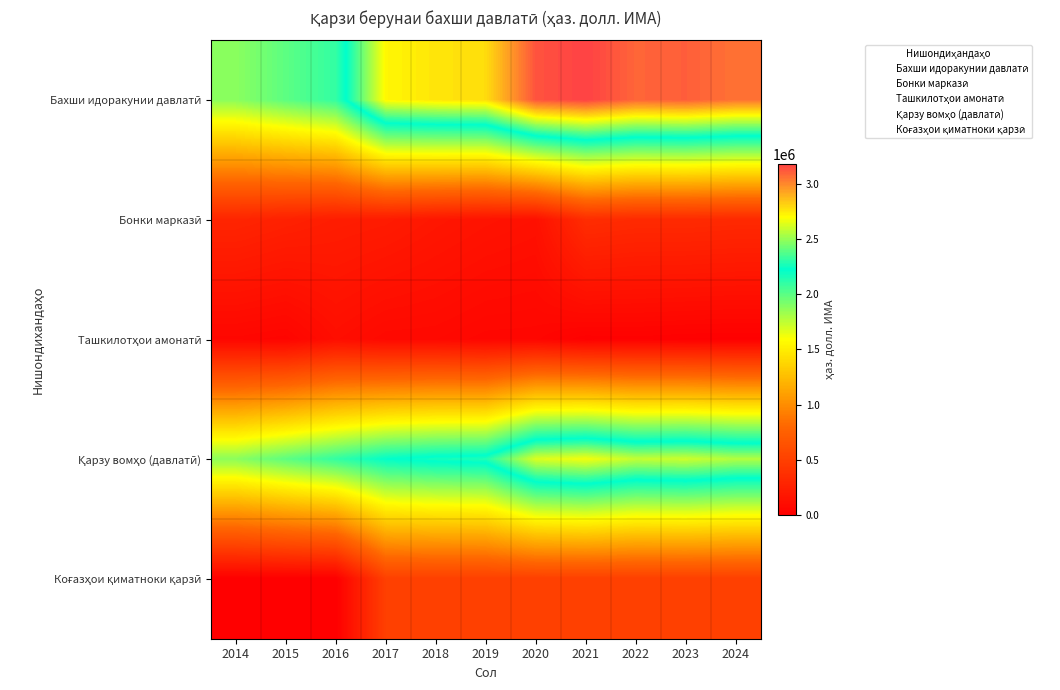

Count the number of categories in the chart.

11